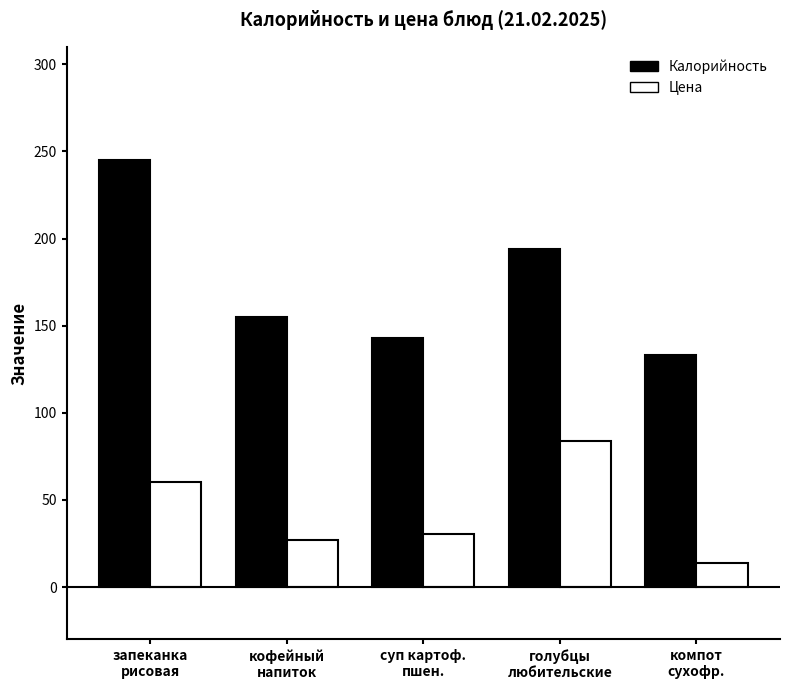

What are all the series names shown in the legend?

Калорийность, Цена